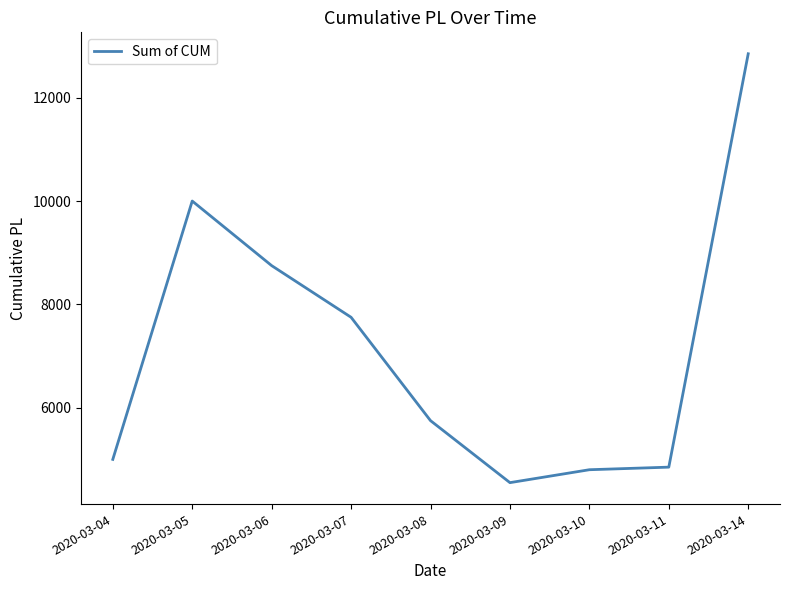

What is the minimum value shown in the chart?

4550